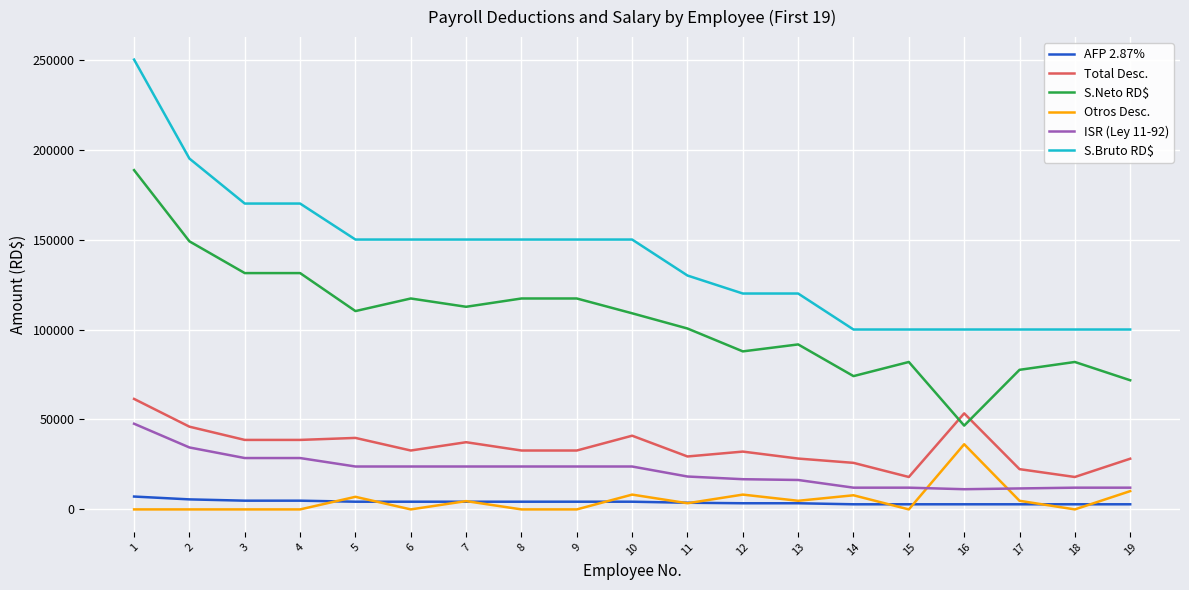

True or false: S.Neto RD$ and Otros Desc. intersect in this chart.

False